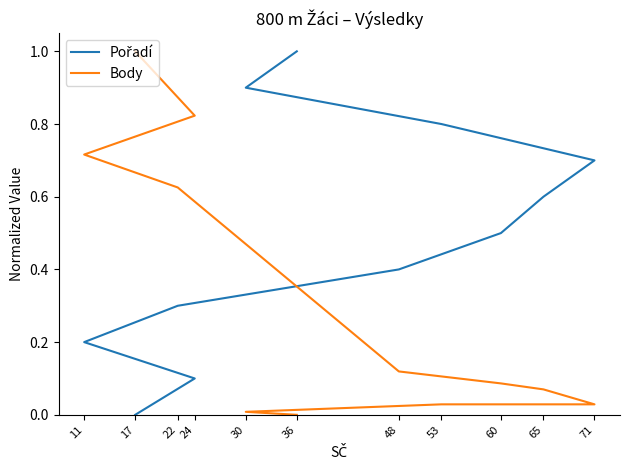

Between 22 and 36, which series saw the biggest shift?

Pořadí